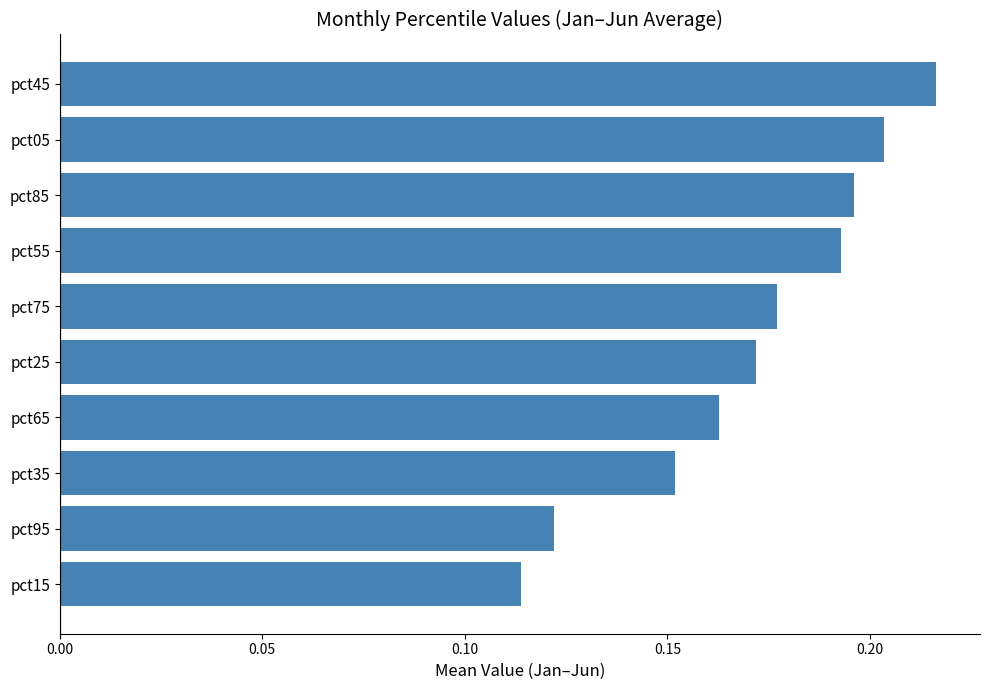

What is the sum of all values?

1.7